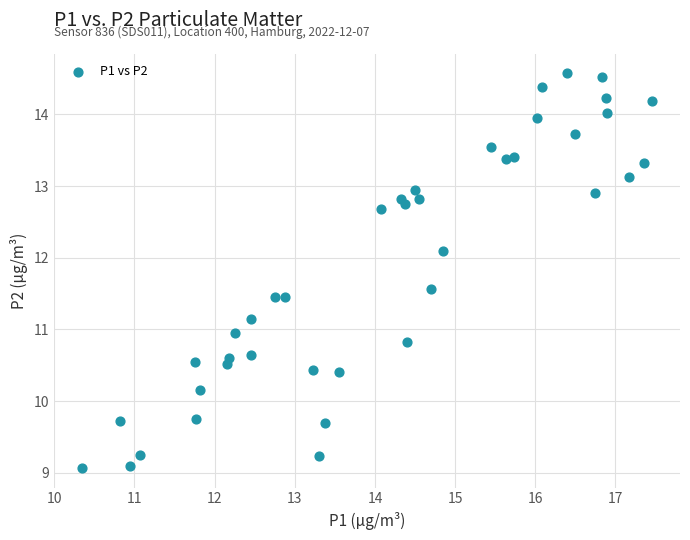

What is the range of Y values (max minus min)?

5.5